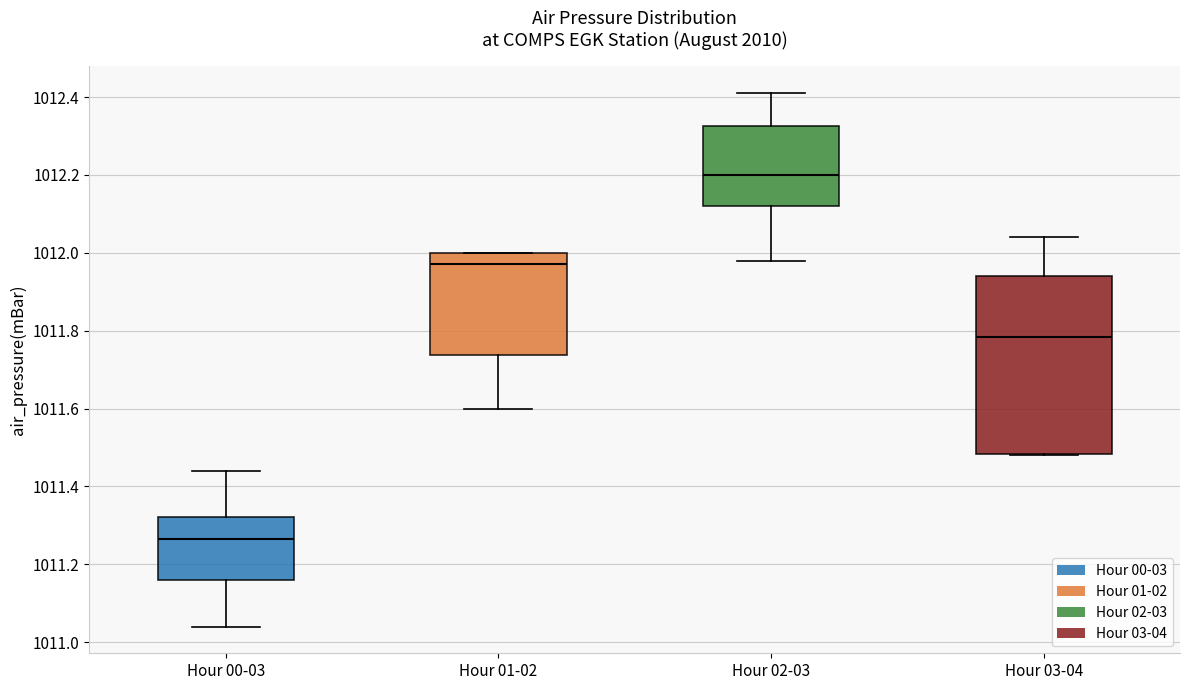

Which box is the tallest, from its lower edge to its upper edge?

Hour 03-04